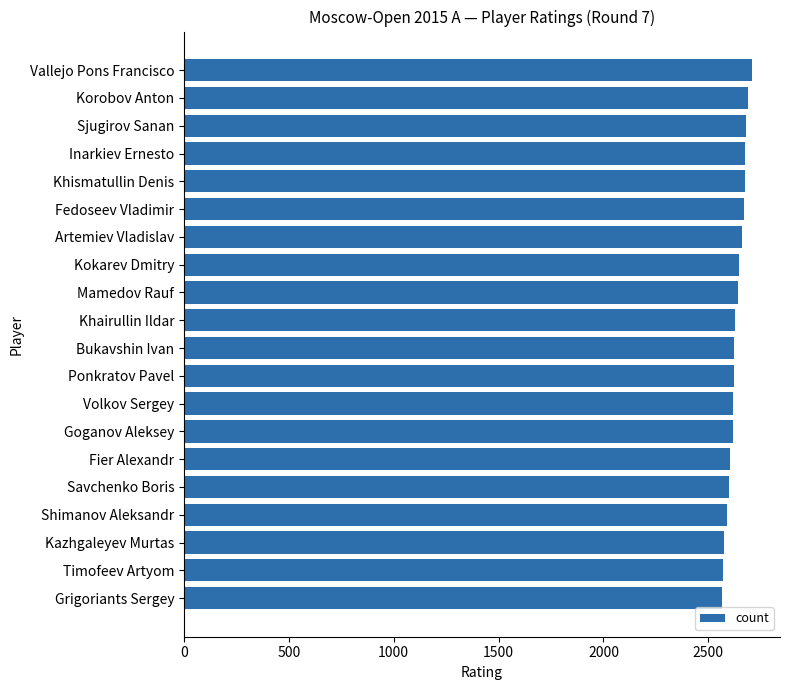

Is it true that the value at Grigoriants Sergey is 2567?

True